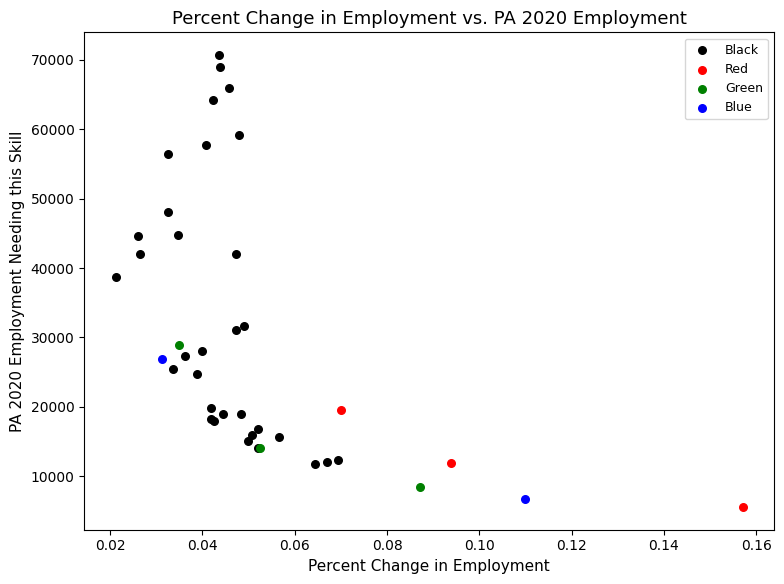

What are all the series names shown in the legend?

Black, Red, Green, Blue